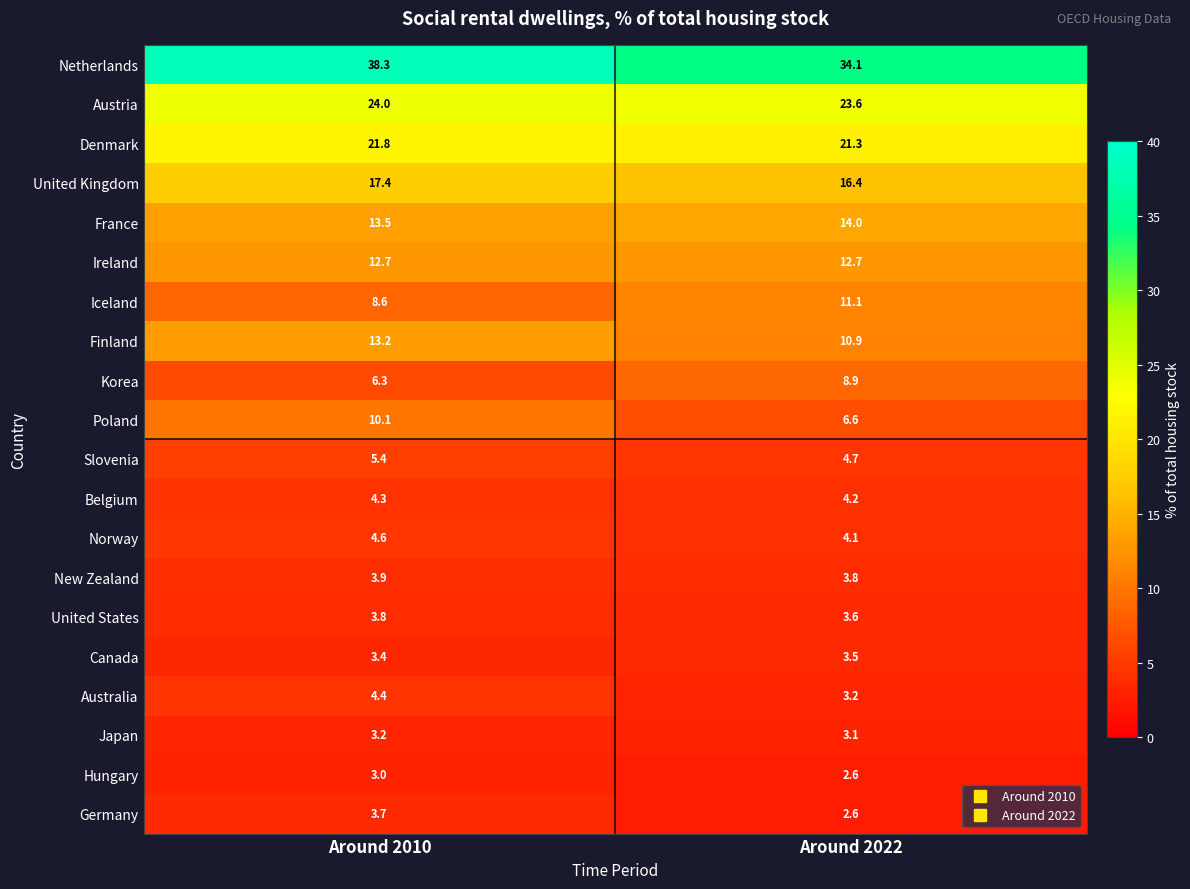

Rank the series by their maximum value, from highest to lowest.

Netherlands, Austria, Denmark, United Kingdom, France, Finland, Ireland, Iceland, Poland, Korea, Slovenia, Norway, Australia, Belgium, New Zealand, United States, Germany, Canada, Japan, Hungary